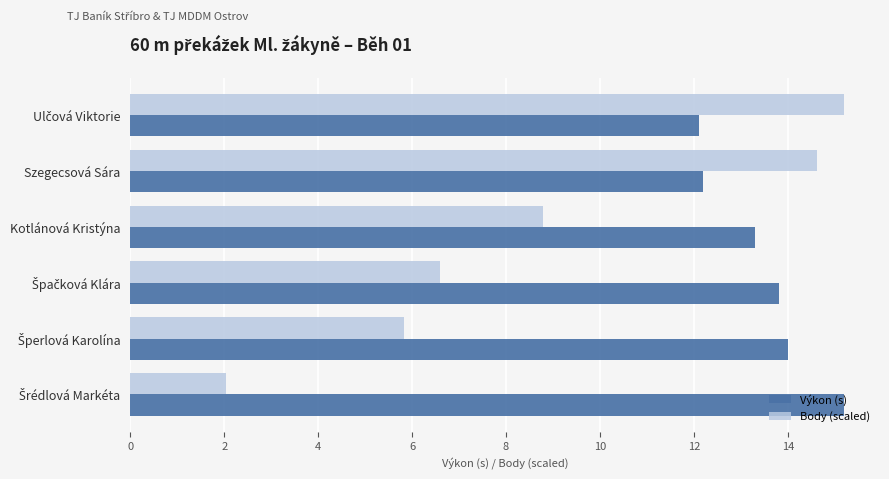

Which series has the widest spread of values?

Body (scaled)